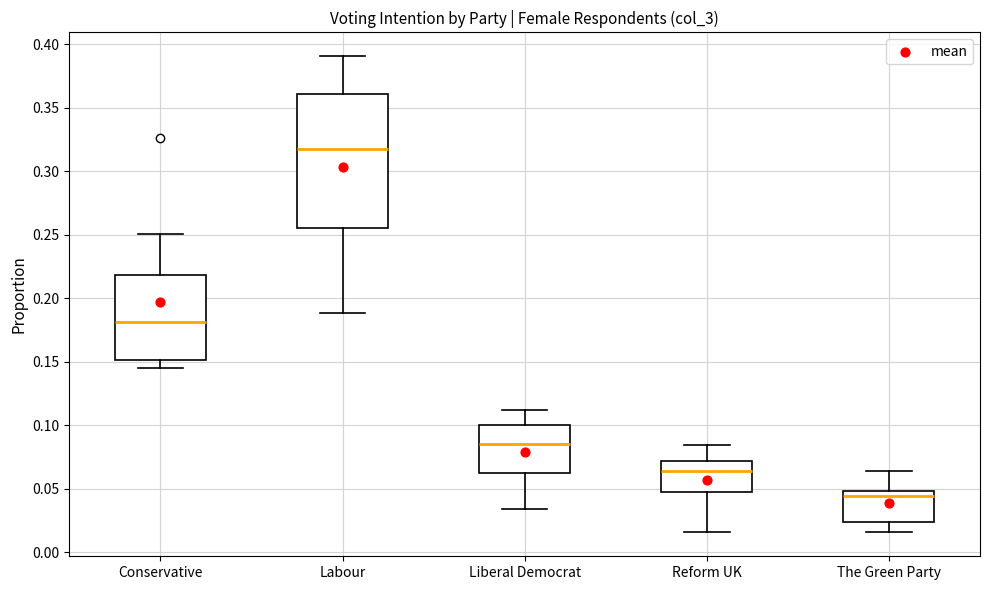

Reading left to right, read every box against the y-axis: the position of its median line, the range the box covers, and the ends of its whiskers. The values are not printed on the chart, so give them approximately, as read against the axis.

Conservative: median 0.180, box 0.150 to 0.220, whiskers 0.145 to 0.250
Labour: median 0.320, box 0.255 to 0.360, whiskers 0.190 to 0.390
Liberal Democrat: median 0.085, box 0.065 to 0.100, whiskers 0.035 to 0.110
Reform UK: median 0.065, box 0.050 to 0.070, whiskers 0.015 to 0.085
The Green Party: median 0.045, box 0.025 to 0.050, whiskers 0.015 to 0.065